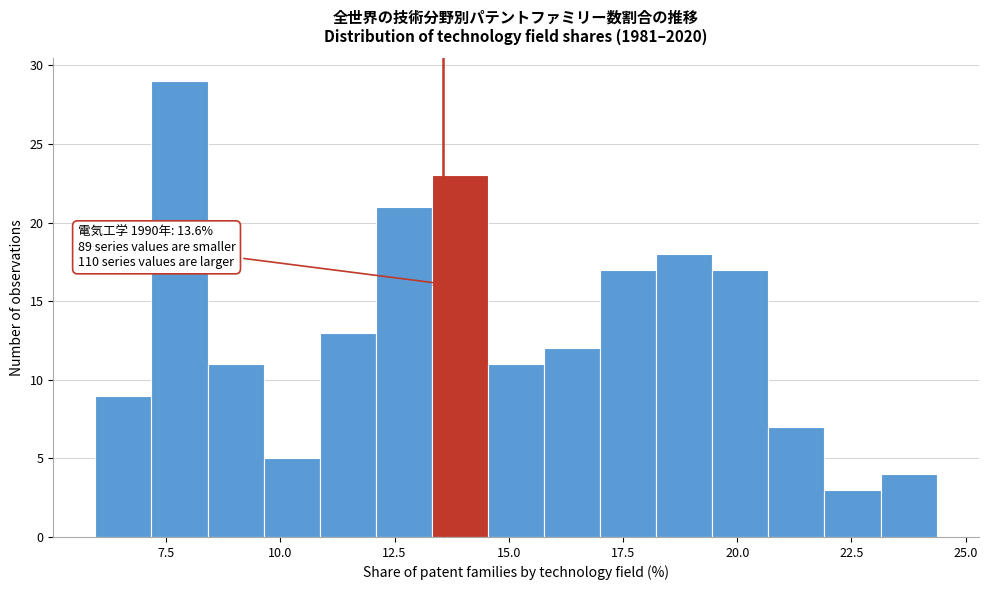

Read against the x-axis, roughly where is the centre of the tallest bar?

8.0